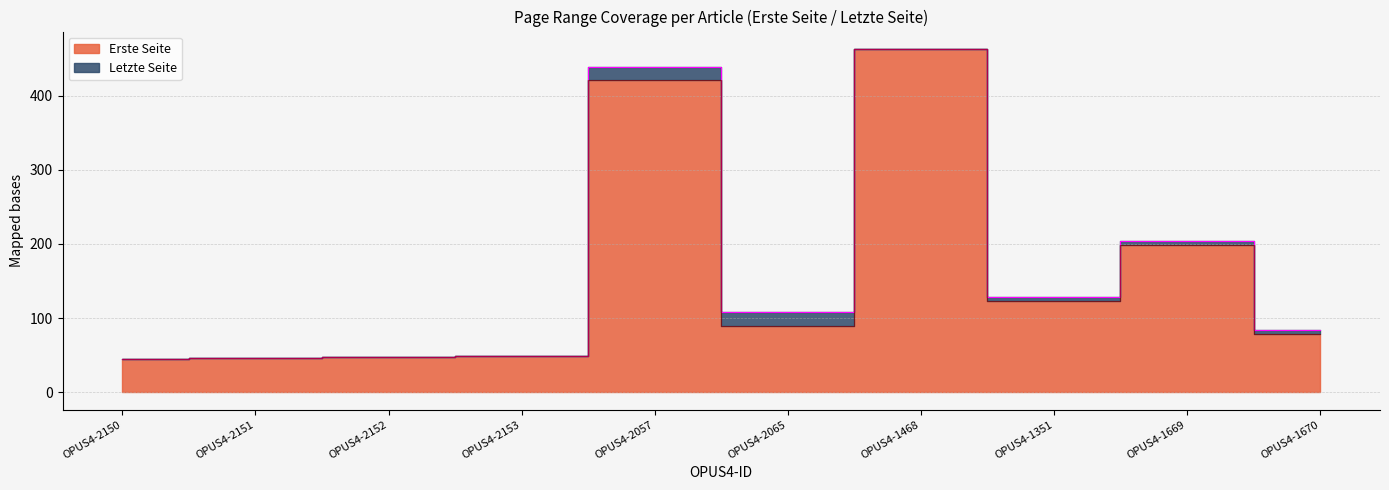

What is the label of the 3rd point from the left?

OPUS4-2152